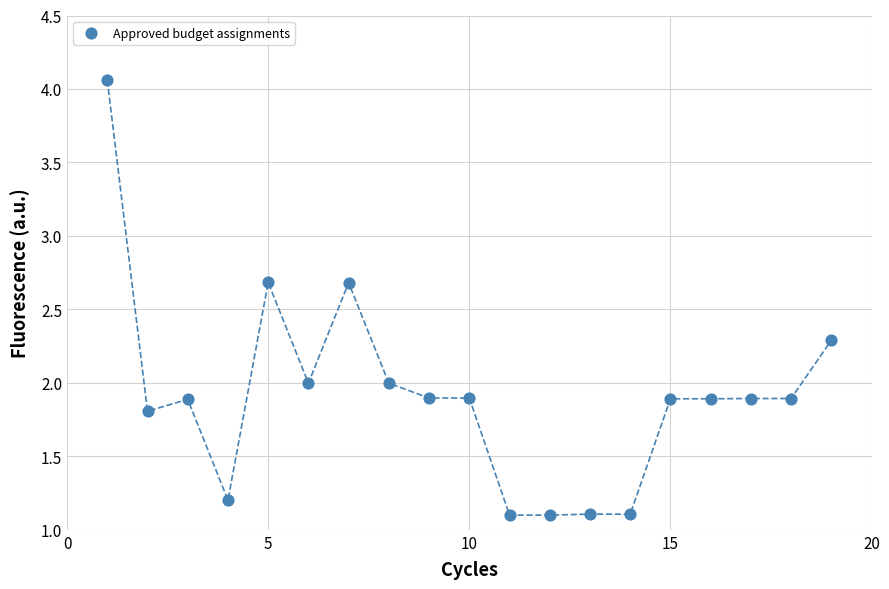

What is the range of X values (max minus min)?

18.0